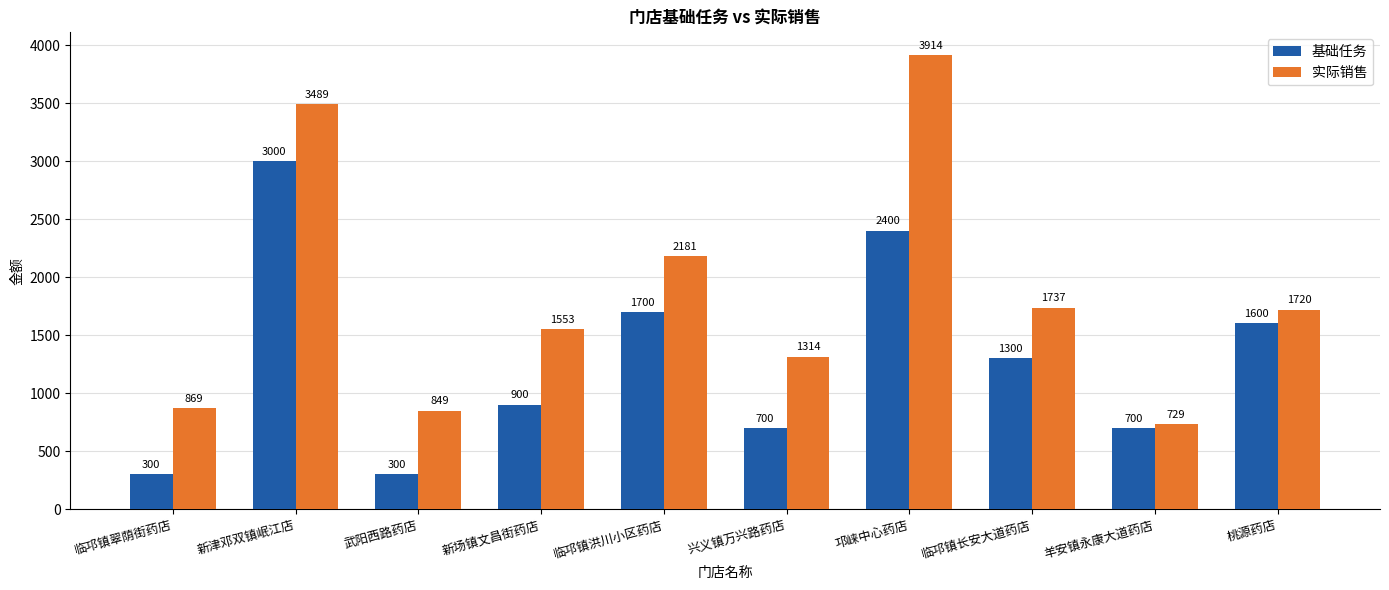

Is it true that 基础任务 equals 700.0 at 羊安镇永康大道药店?

True